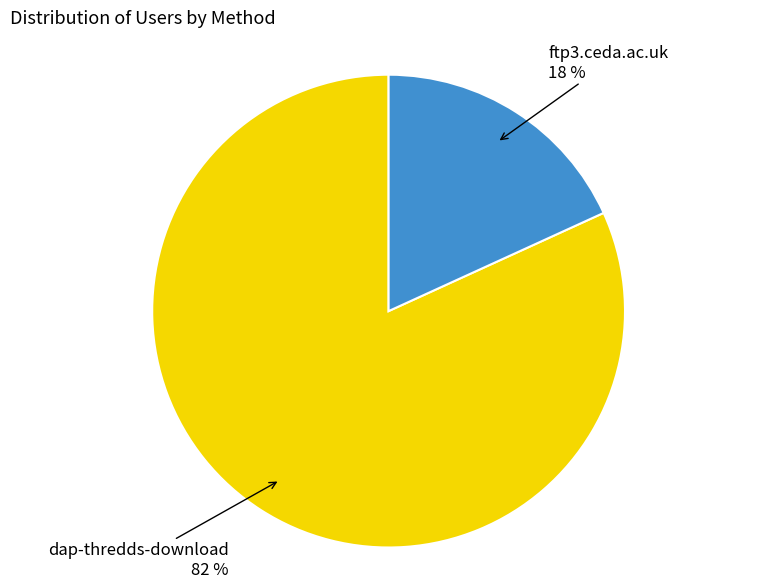

To the nearest percent, what is the average slice percentage?

50%